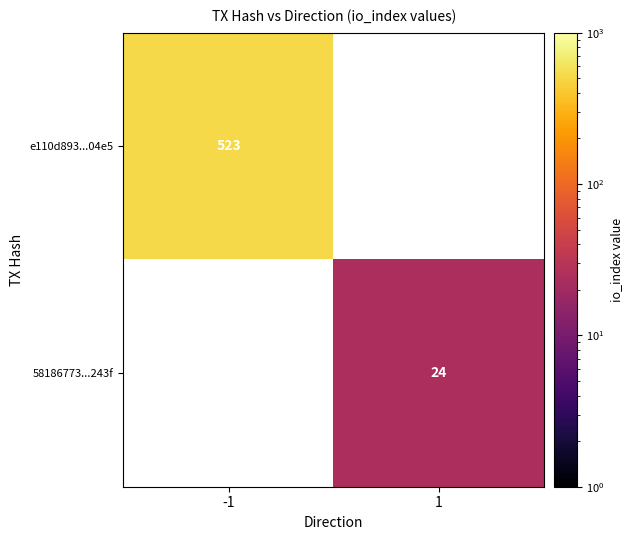

The value of 58186773...243f at 1 is 24. True or false?

True